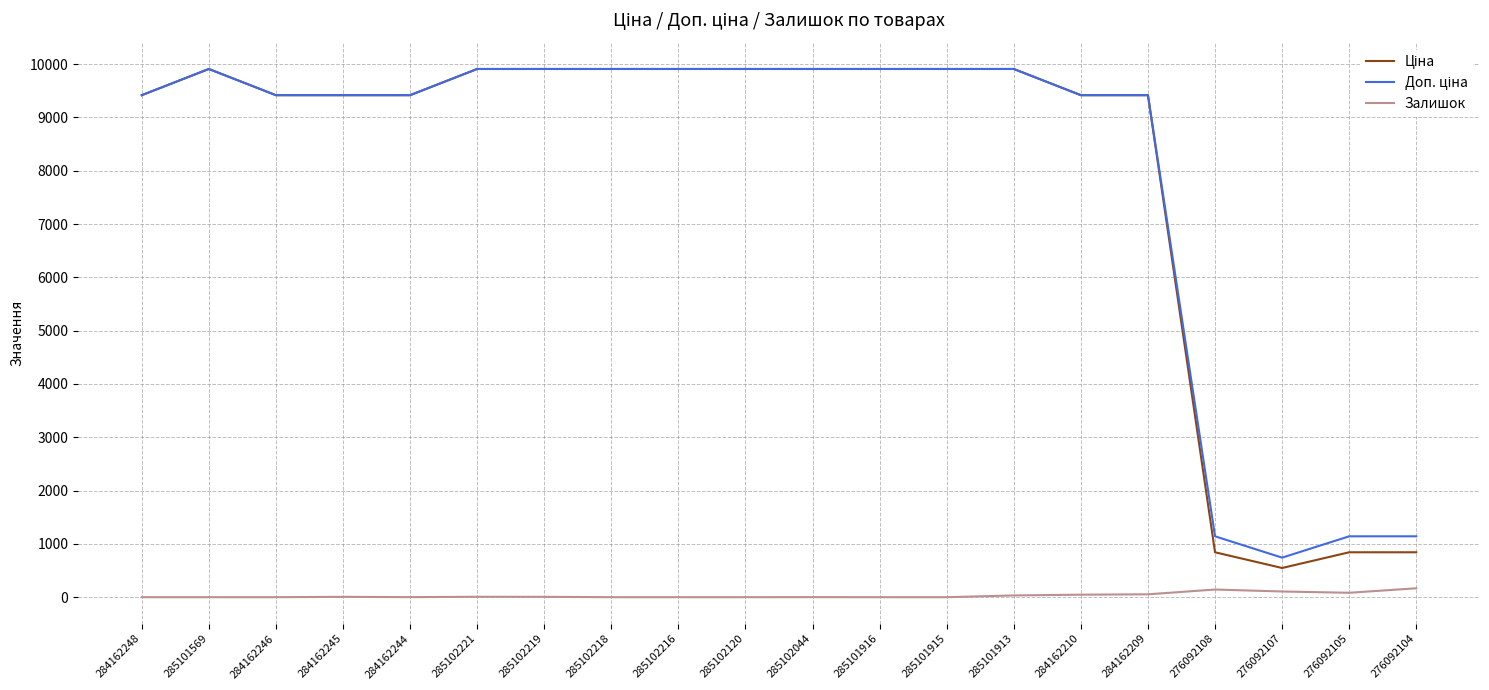

What is the spread (max minus min) of values at 285101915?

9908.5